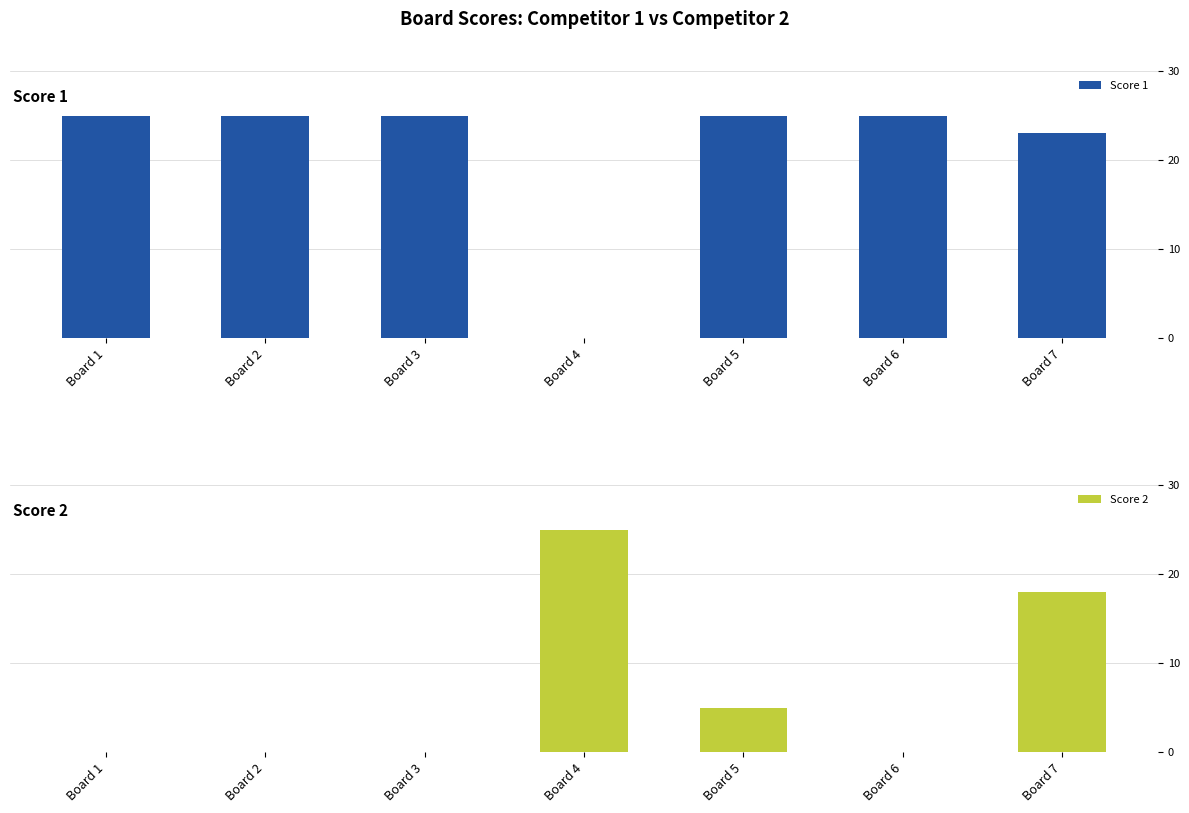

How many bars are there in each group?

2